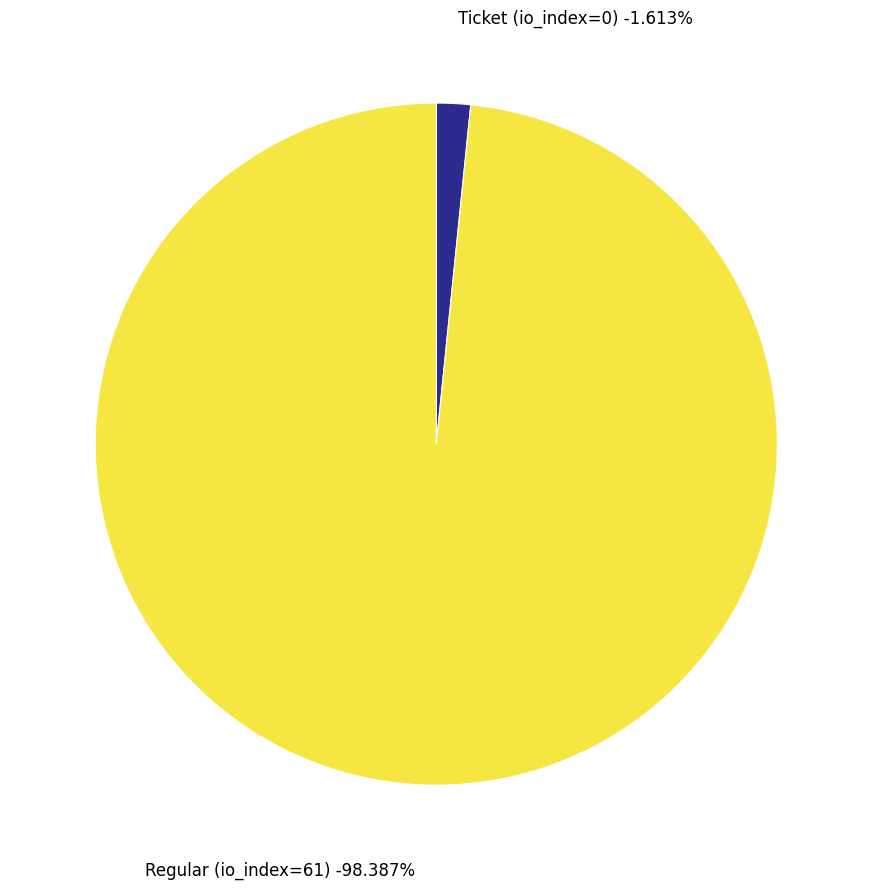

Count the number of slices in the pie.

2